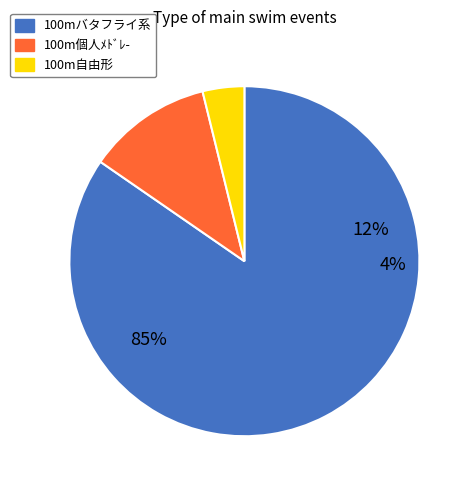

How much of the chart is everything except 100mバタフライ?

15.4%